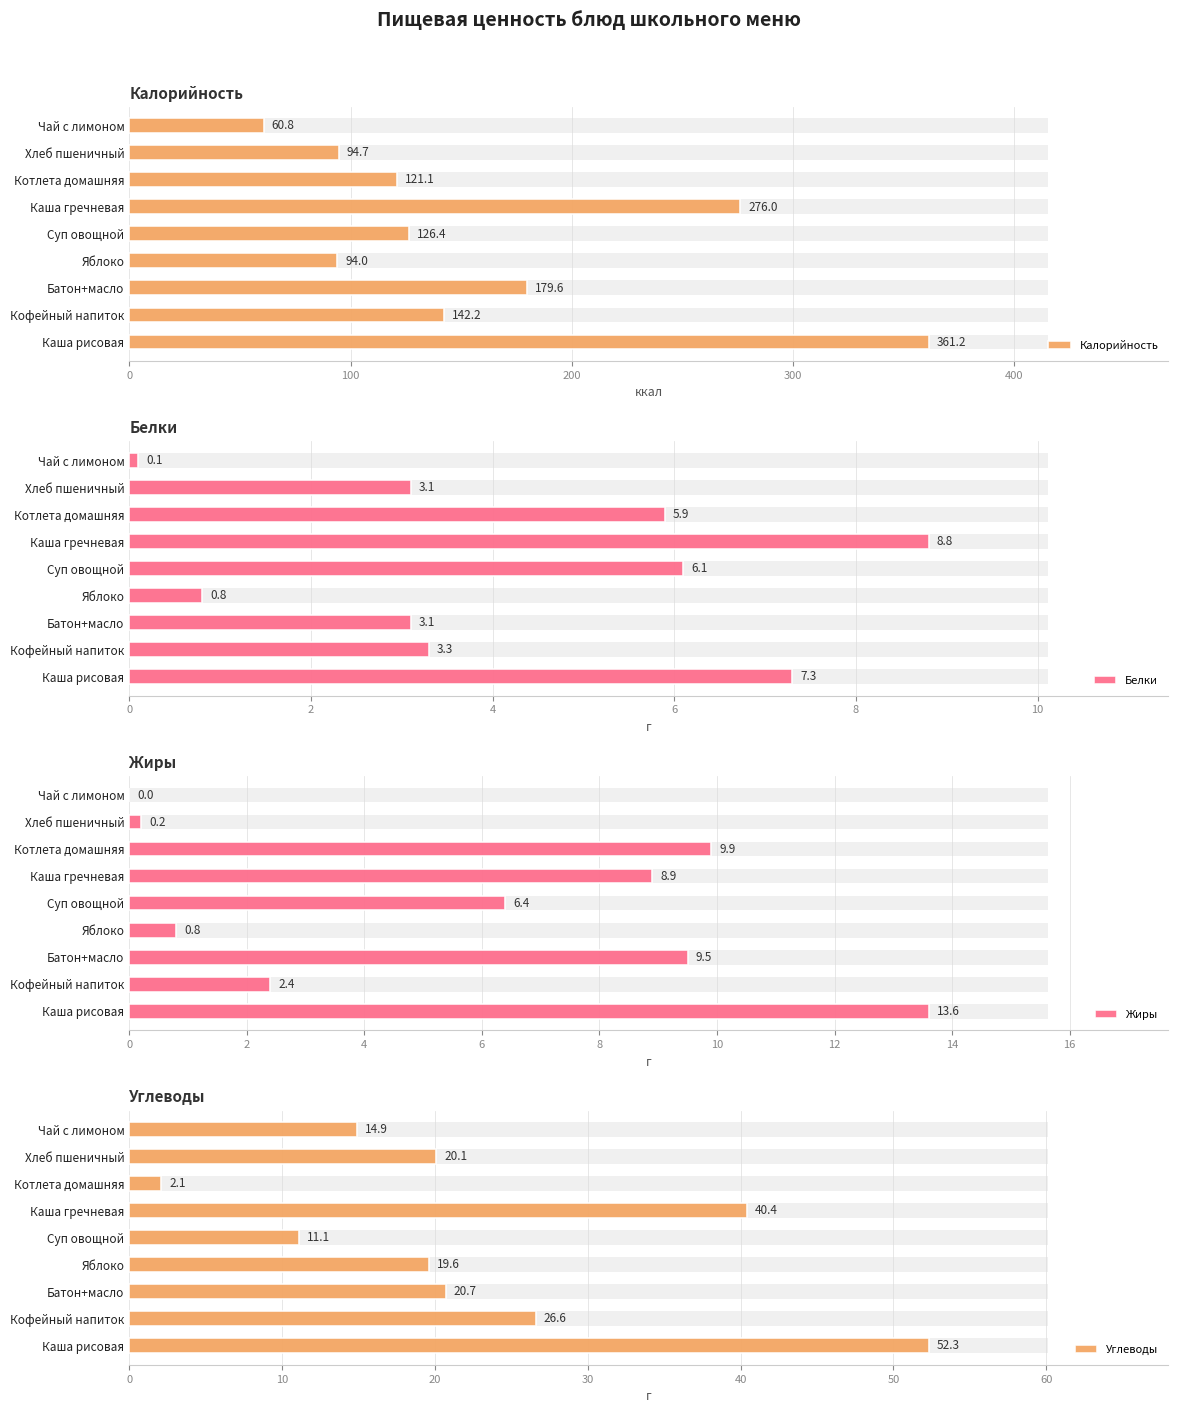

What position from the right is Каша рисовая?

9